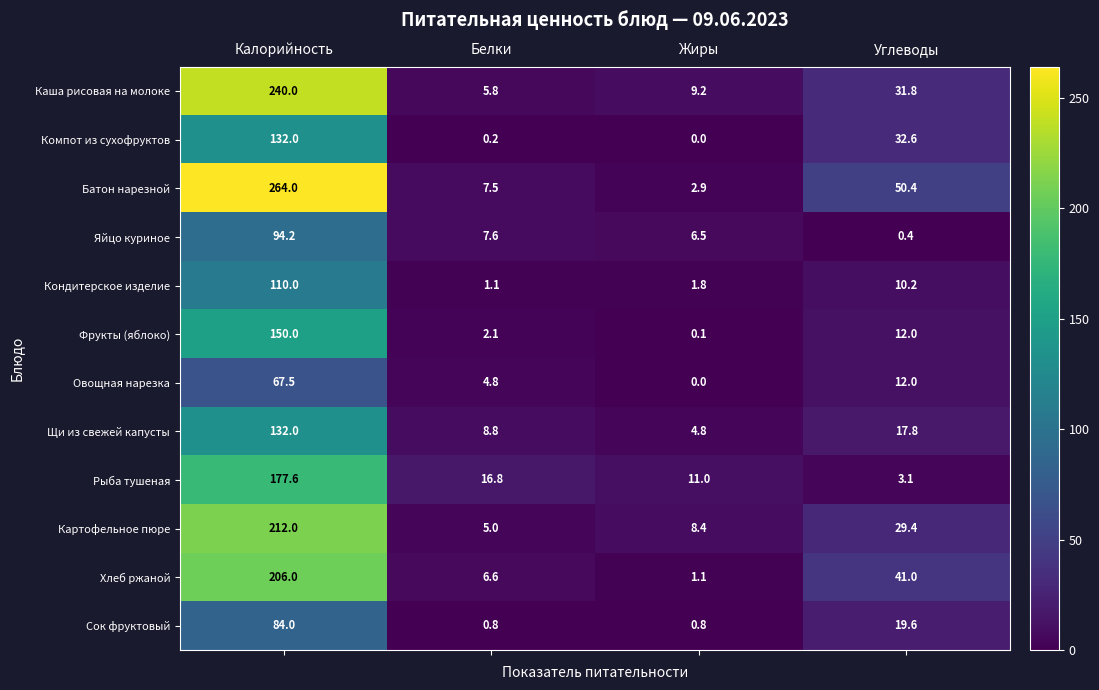

At which label is Рыба тушеная closest to 90?

Белки